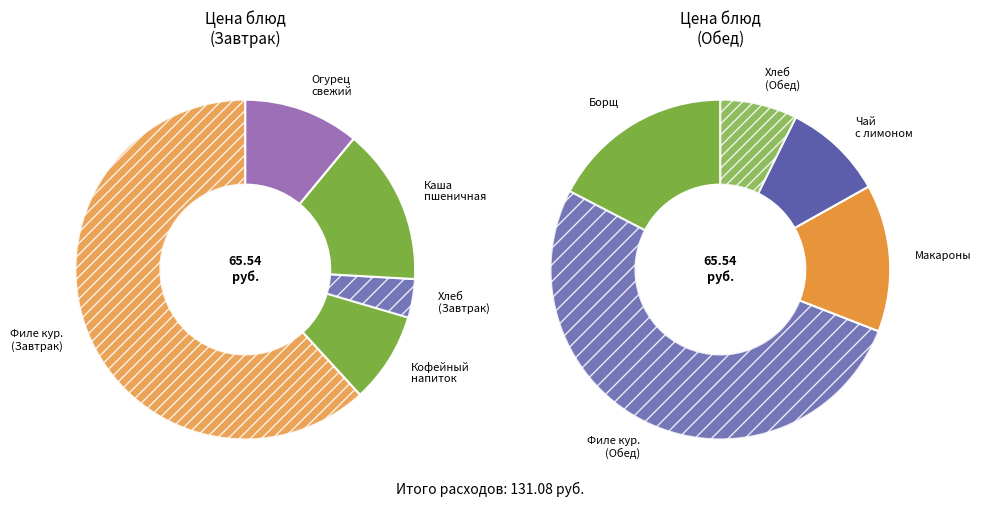

To the nearest percent, what percentage of the pie is Филе куриное в сметанном соусе (Обед)?

26%